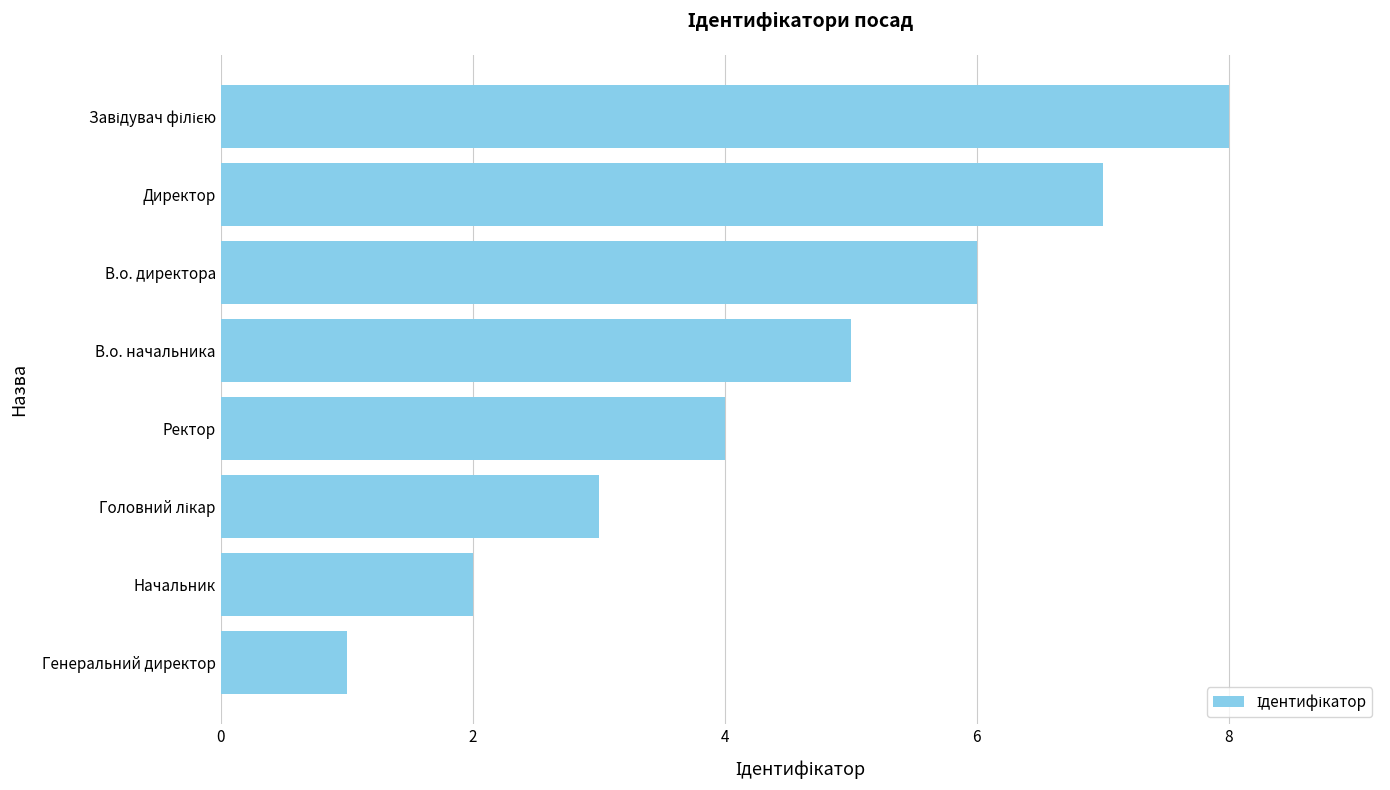

What is the minimum value shown in the chart?

1